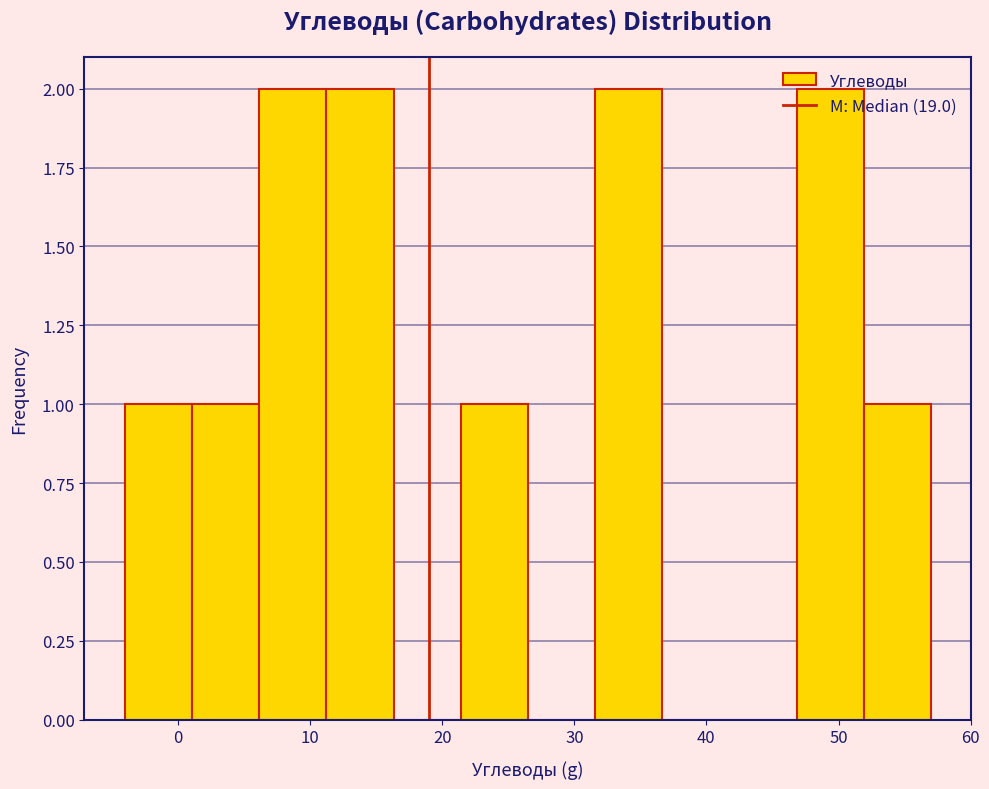

Reading left to right, list every bar in this chart as the range it spans on the x-axis followed by its height. Neither the bar edges nor the heights are printed on the chart, so give them approximately, as read against the axes.

-4 to 1: 1
1 to 6: 1
6 to 11: 2
11 to 16: 2
16 to 21: 0
21 to 26: 1
26 to 32: 0
32 to 37: 2
37 to 42: 0
42 to 47: 0
47 to 52: 2
52 to 57: 1